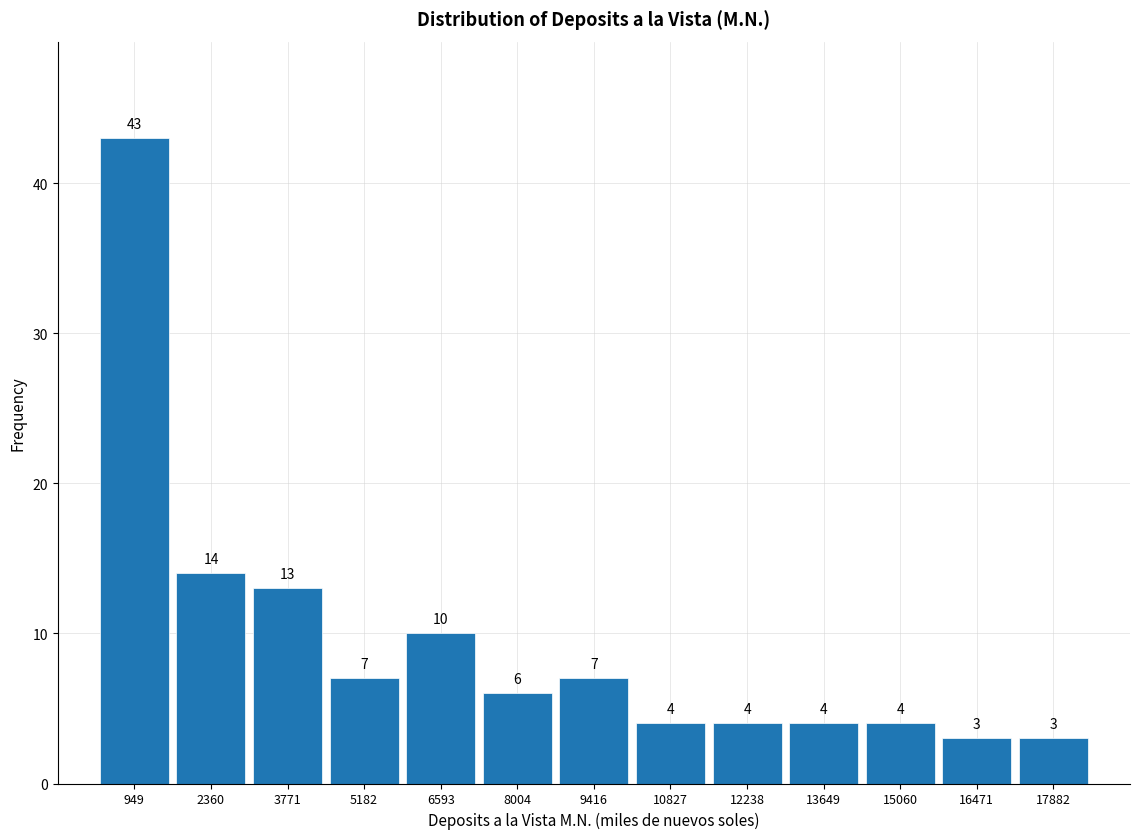

Reading left to right, list every bar in this chart as the range it spans on the x-axis followed by its height. The bar edges are not printed on the chart, so give them approximately, as read against the axis.

200 to 1600: 43
1600 to 3000: 14
3000 to 4400: 13
4400 to 5800: 7
5800 to 7200: 10
7200 to 8800: 6
8800 to 10200: 7
10200 to 11600: 4
11600 to 13000: 4
13000 to 14400: 4
14400 to 15800: 4
15800 to 17200: 3
17200 to 18600: 3